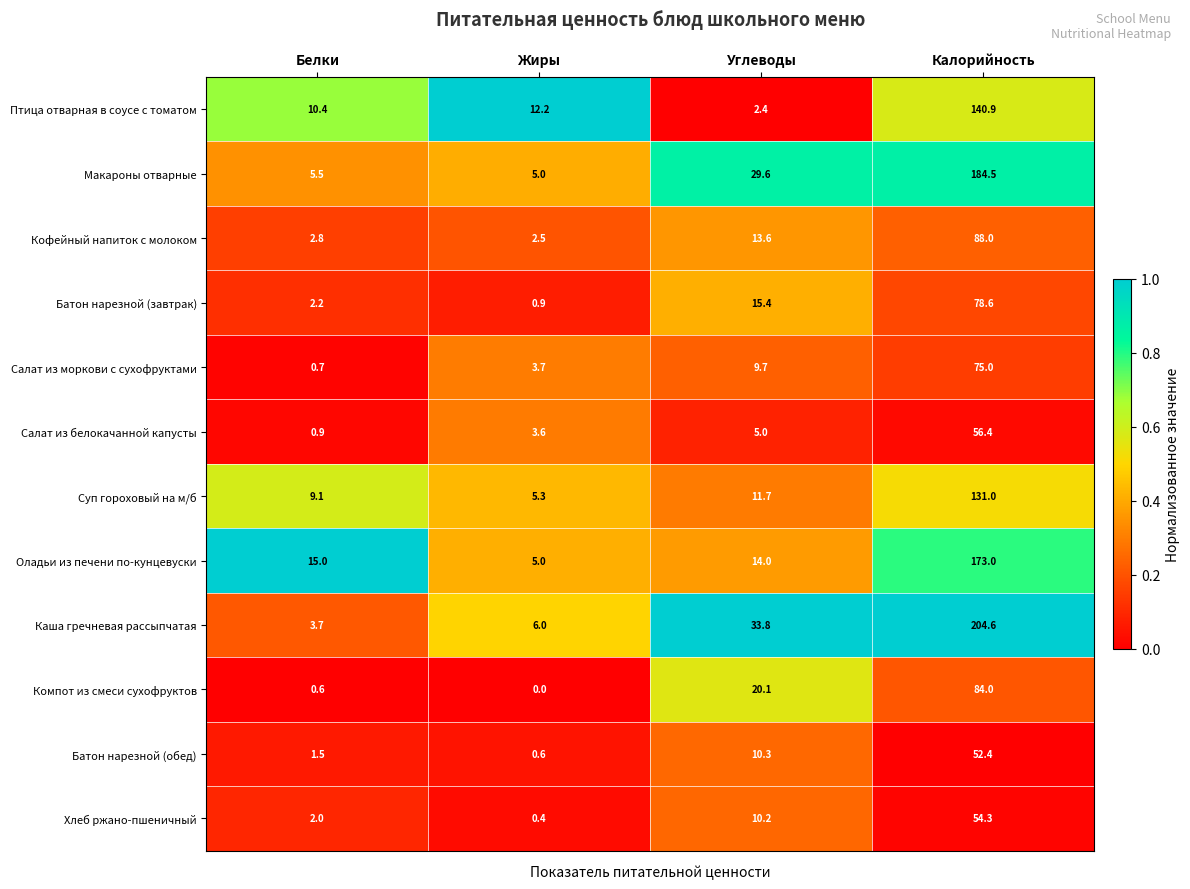

The value of Птица отварная в соусе с томатом at Жиры is 12.2. True or false?

True